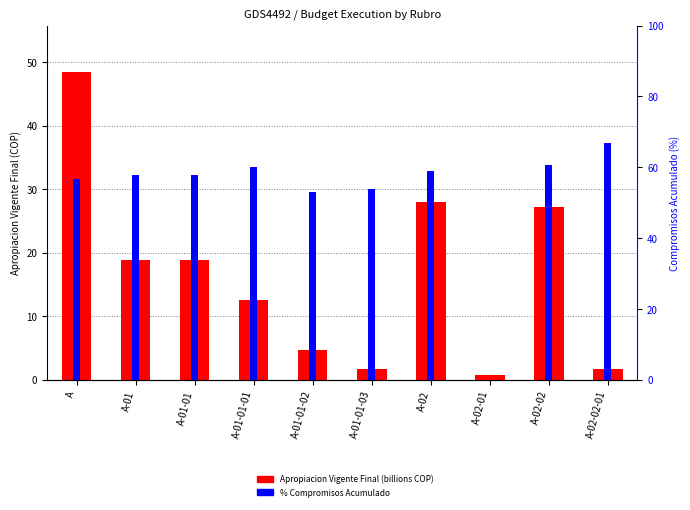

List the series in order of their overall mean, highest first.

Compromisos Acumulado (%), Apropiacion Vigente Final